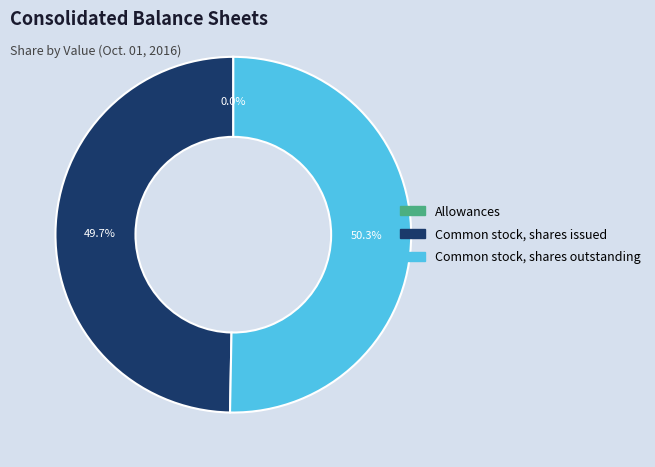

Combined, what portion of the pie is Common stock, shares outstanding and Common stock, shares issued?

100.0%